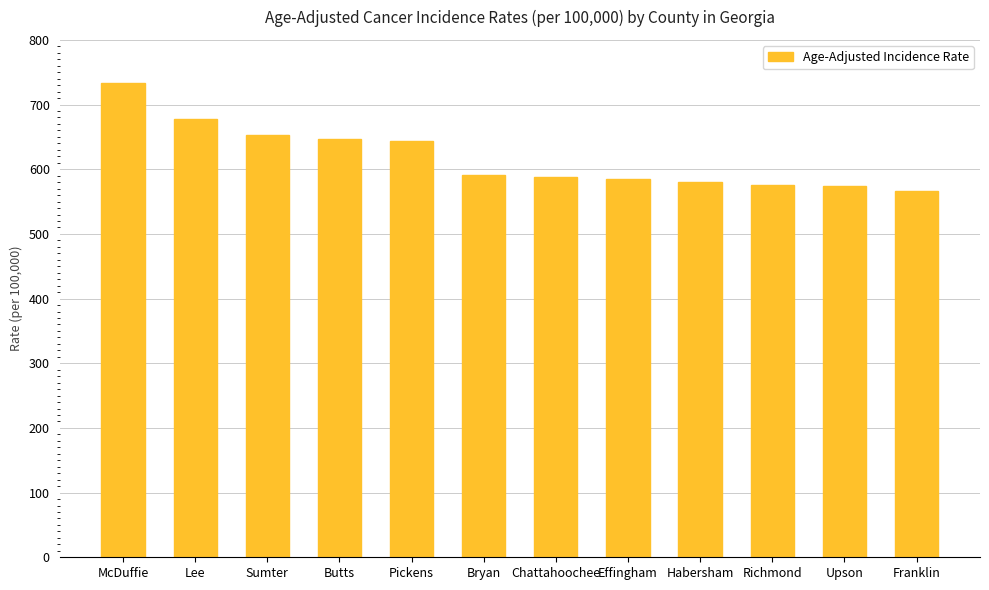

How many values are below 590?

6